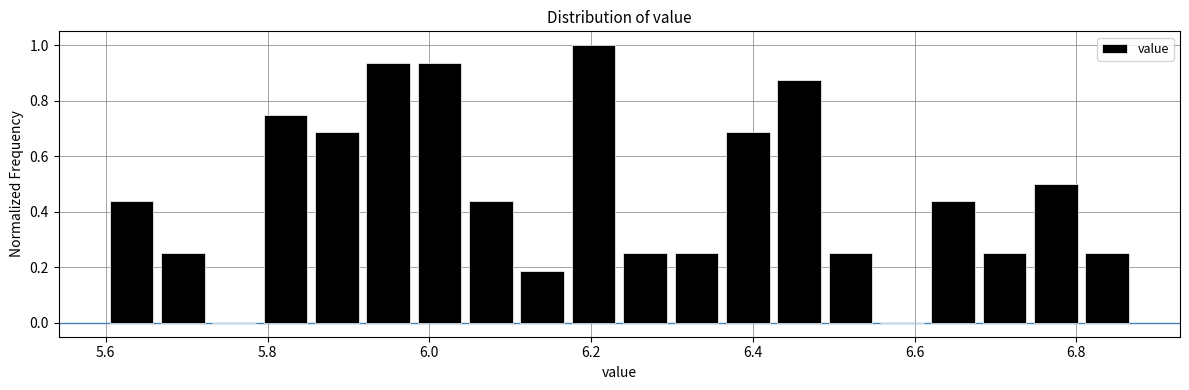

Around what value on the x-axis is the tallest bar? Give the approximate position of its centre, as read against the axis.

6.20